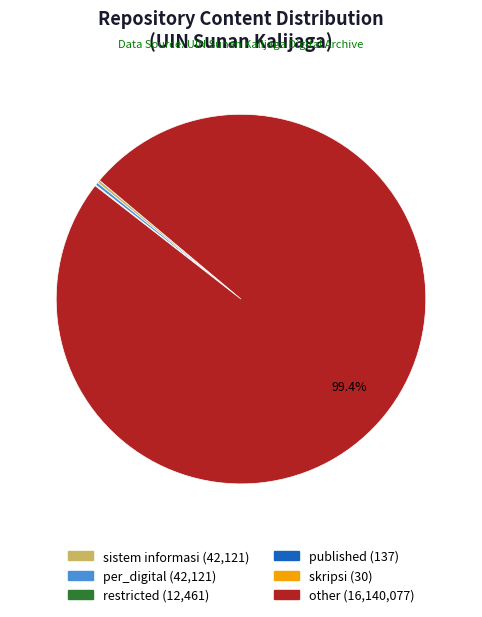

What is the largest slice in the pie chart?

other